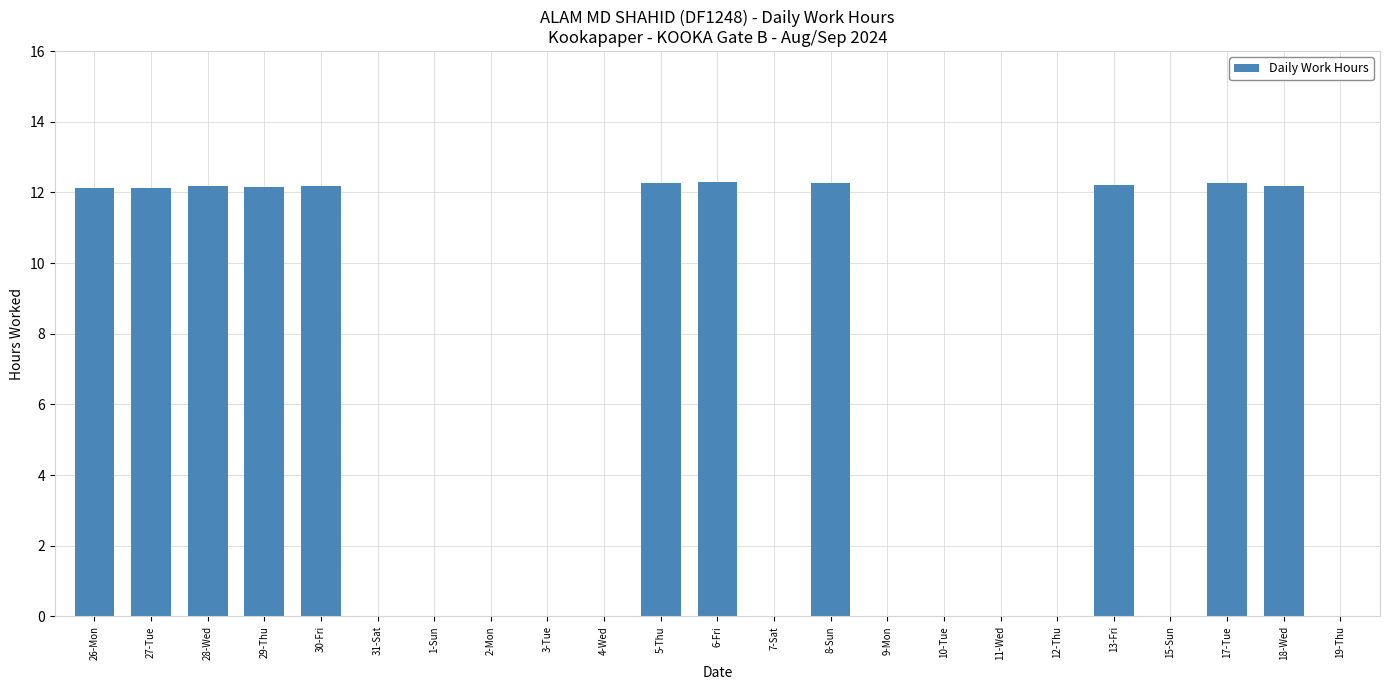

The value at 30-Fri is 12.2. True or false?

True